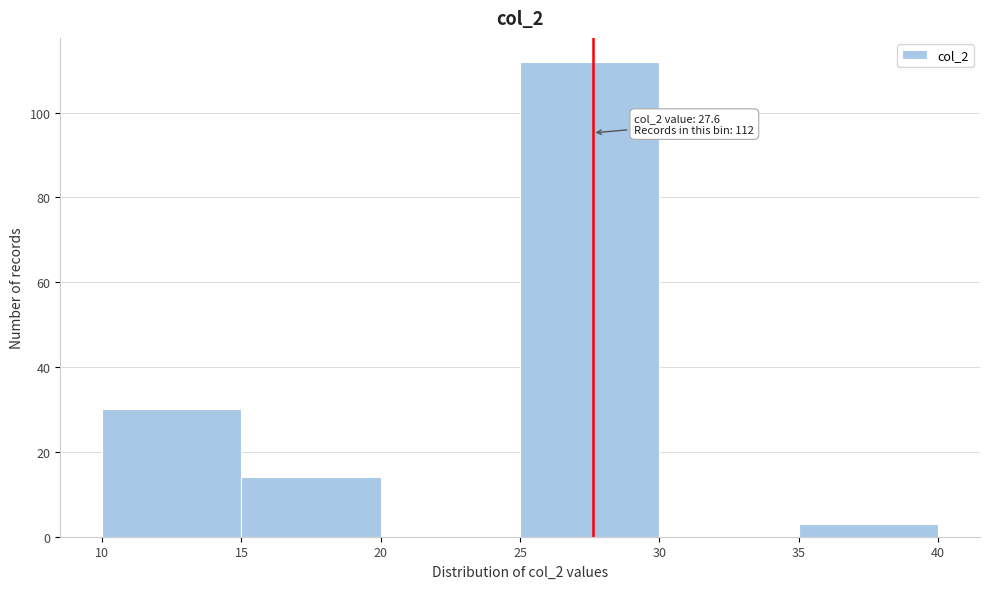

Which range on the x-axis has the tallest bar?

25 to 30